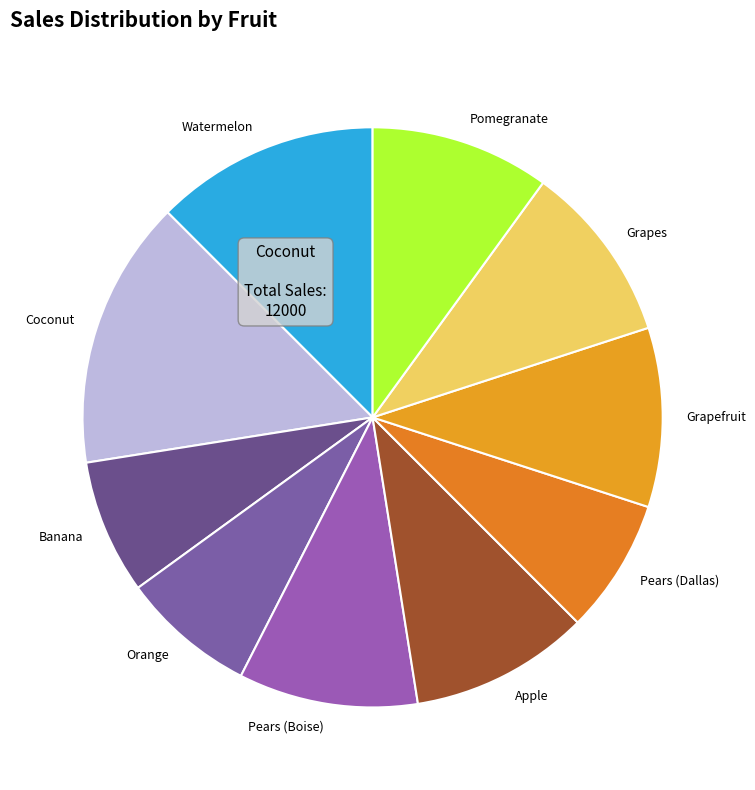

Which category has the biggest portion of the pie?

Coconut